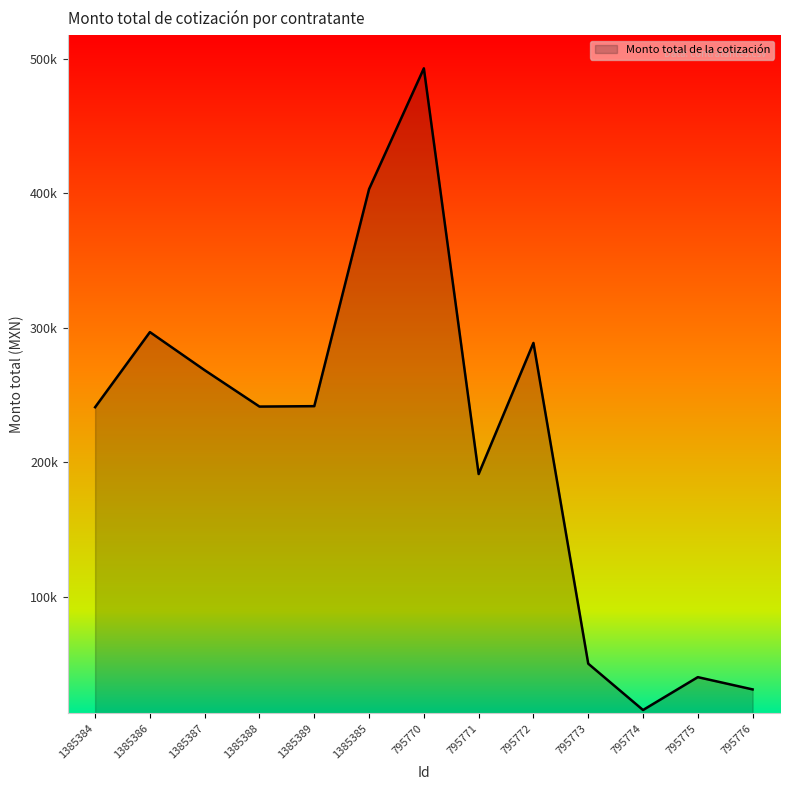

How many interior local valleys (lower than both neighbors) does the data have?

3